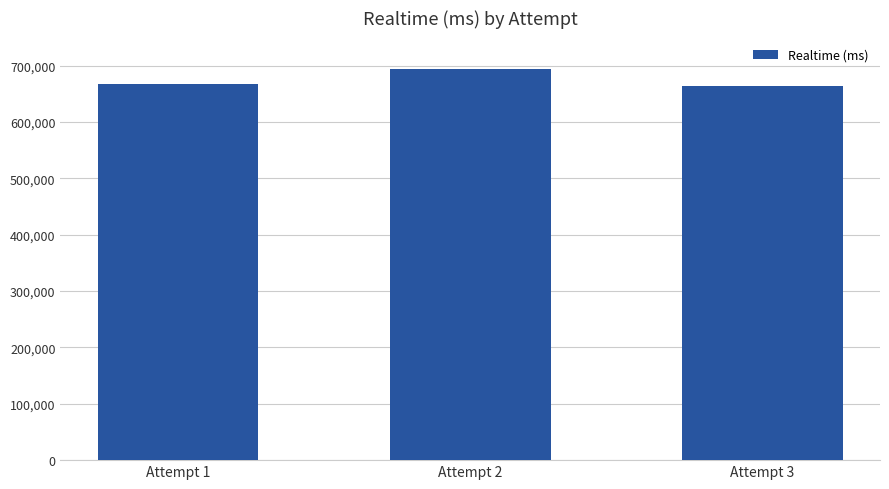

Reading right to left, extract all data points from this chart.

Attempt 3=664846	Attempt 2=694191	Attempt 1=668057